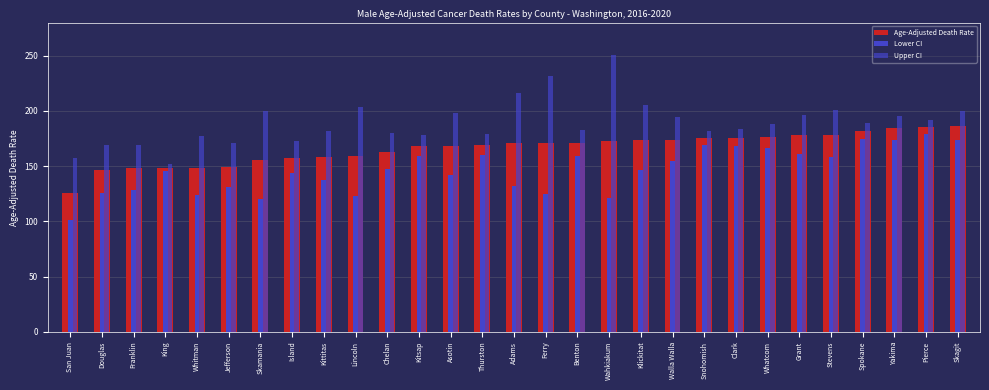

At which label does Upper CI reach its peak?

Wahkiakum